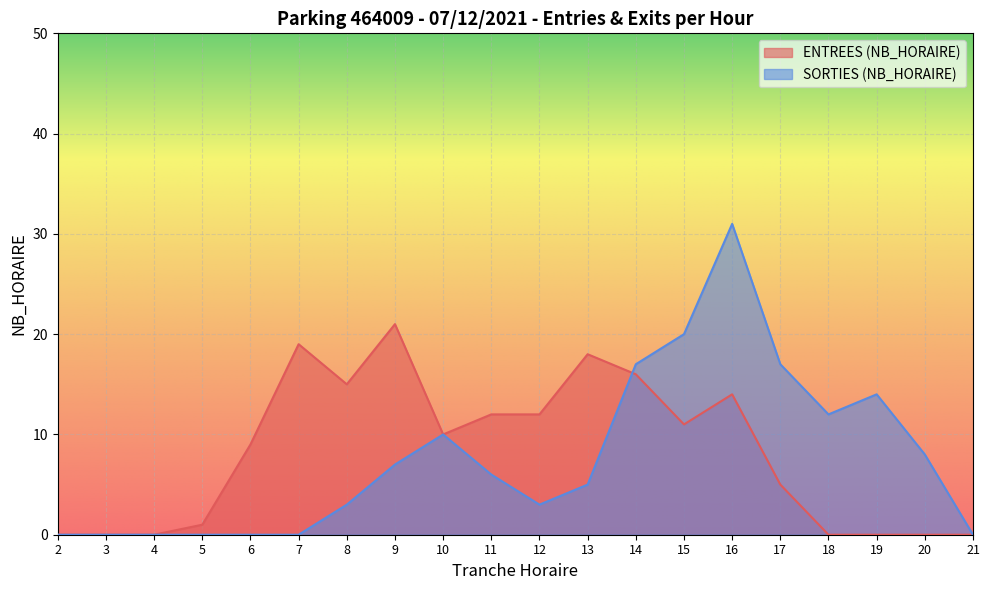

How many data points does each series have?

20